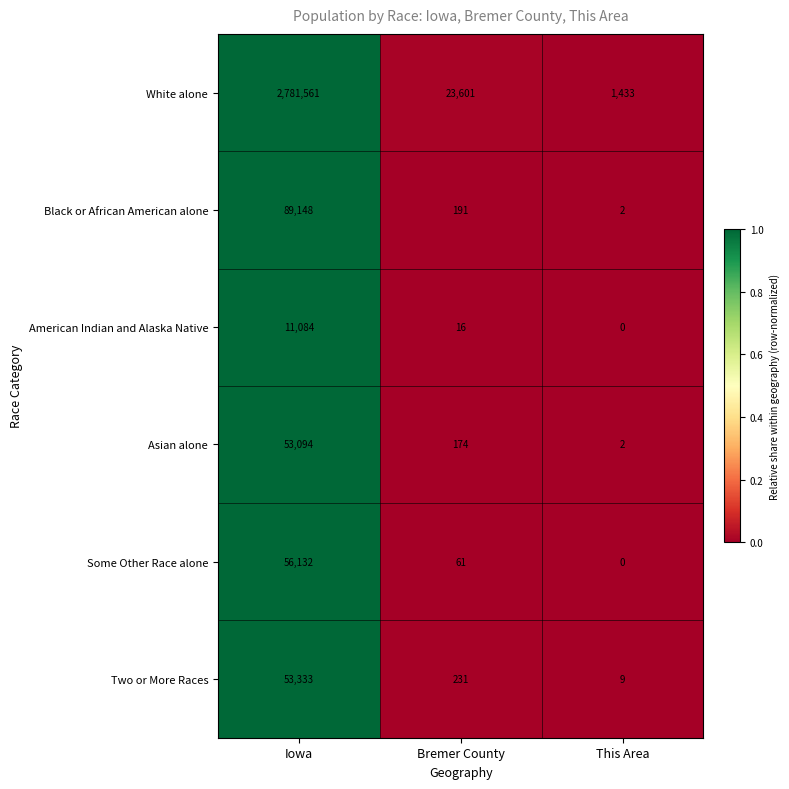

At how many categories does at least one series exceed 0?

3